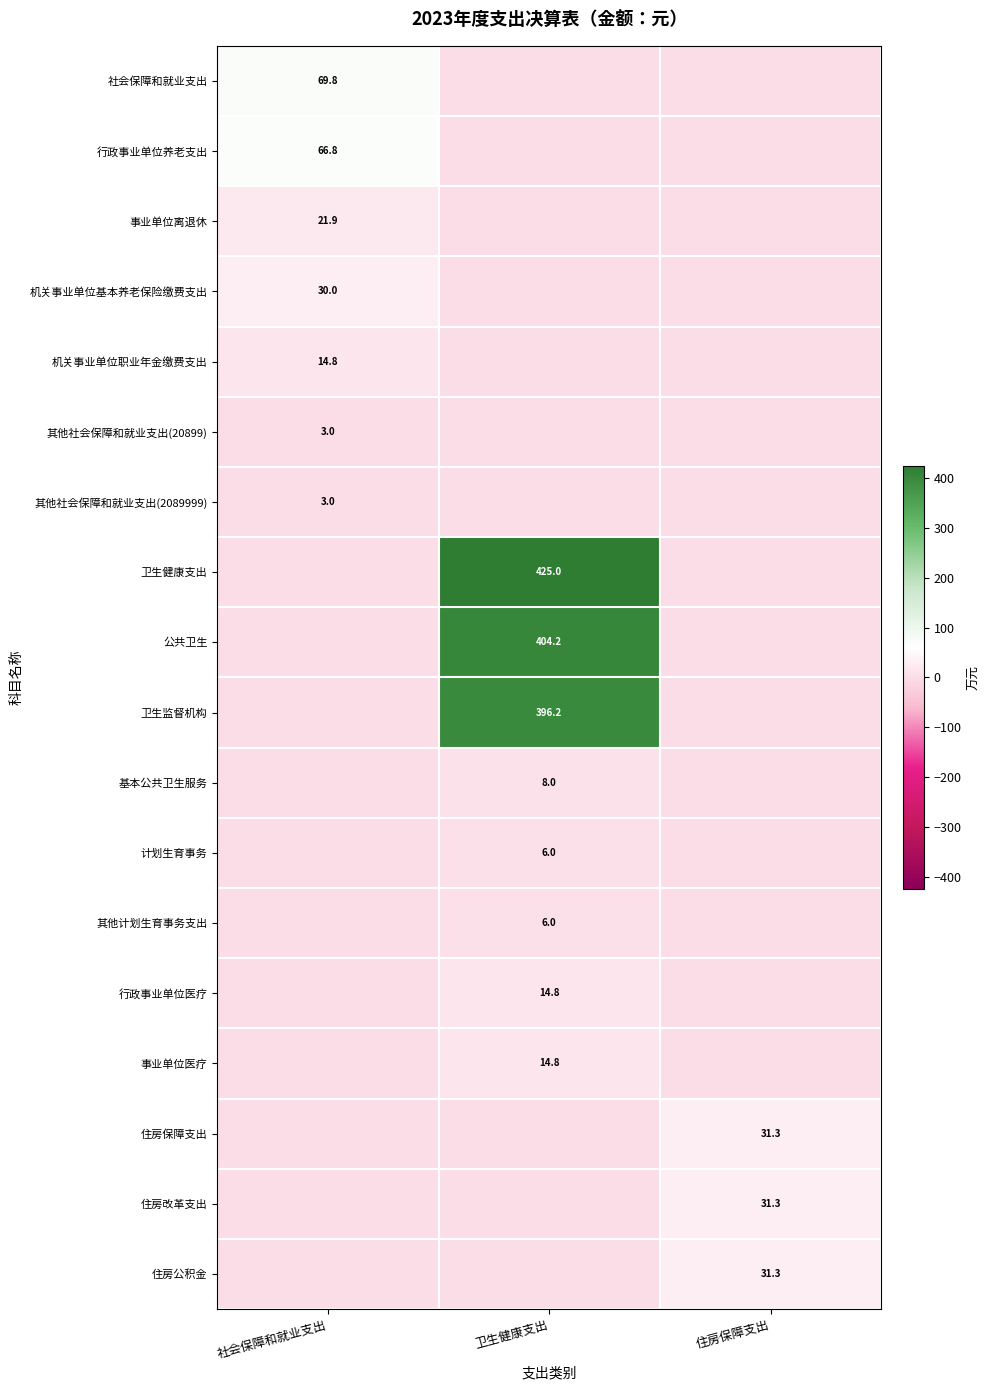

Is it true that 行政事业单位医疗 equals 4.2 at 卫生健康支出?

False